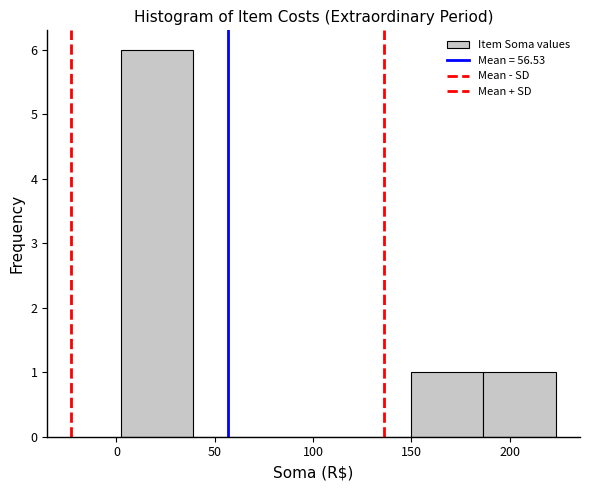

What is the height of the bar covering 0 to 40 on the x-axis? Neither the bar edges nor the heights are printed on the chart, so give them approximately, as read against the axes.

6